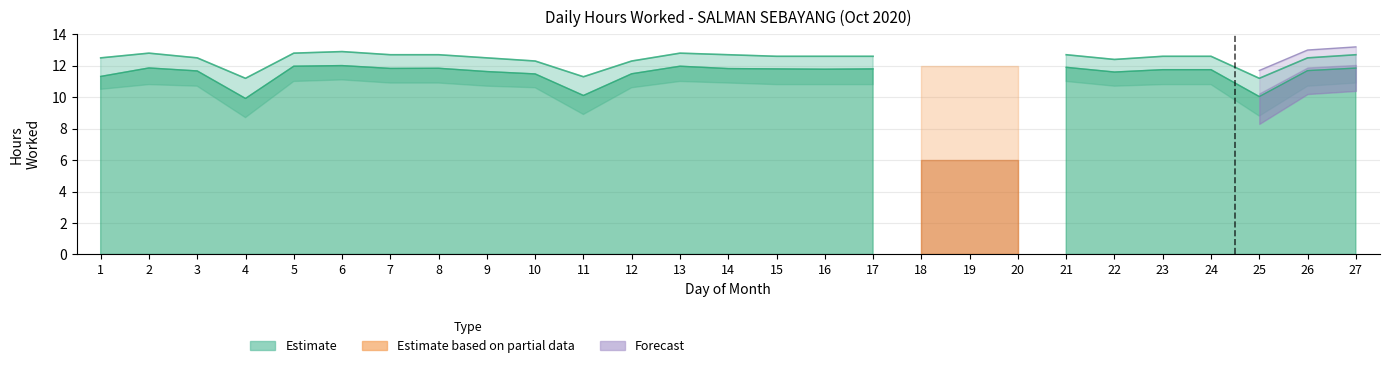

What is the highest value of the Upper Bound series?

12.9